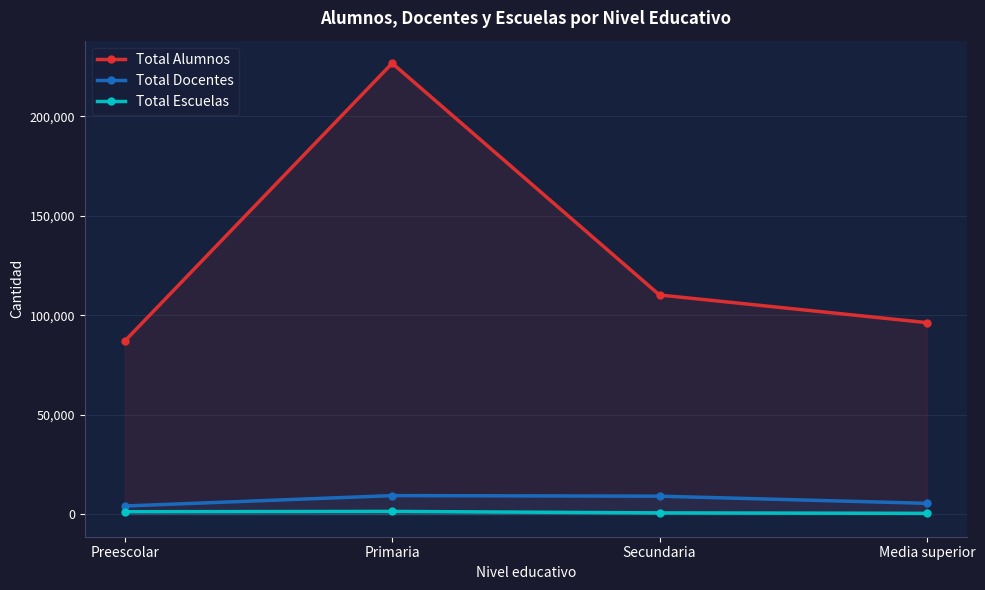

Where does the Total Alumnos series first go above 110148?

Primaria